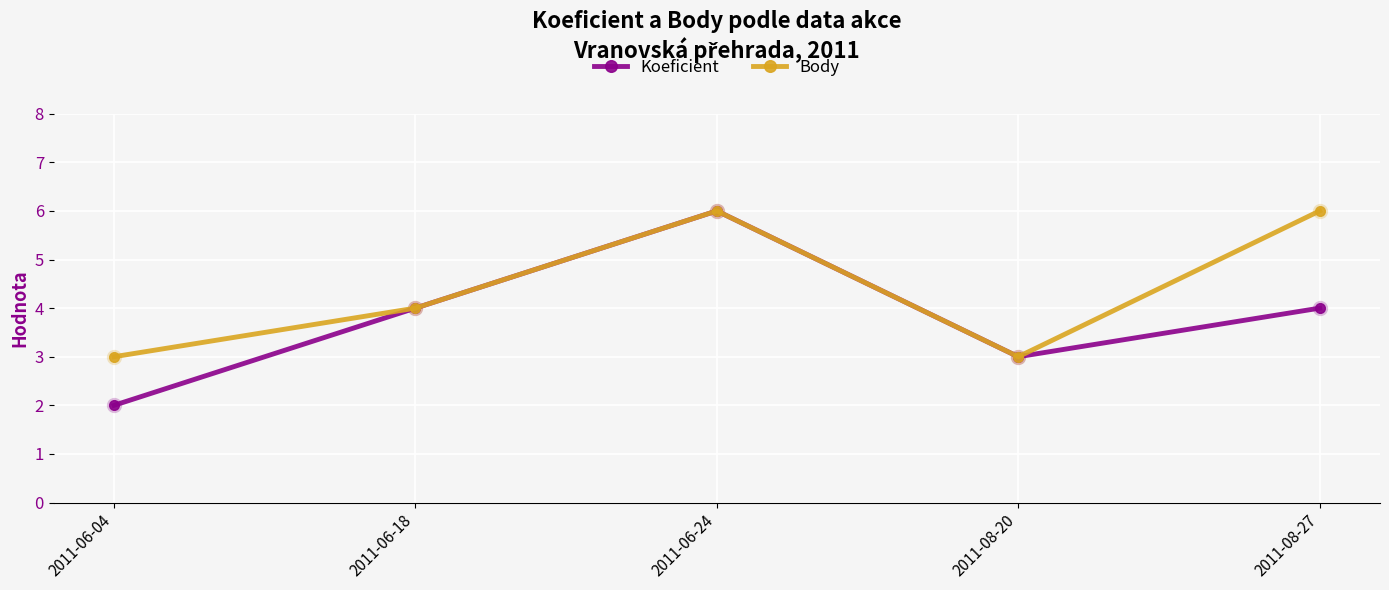

Which series has the widest spread of values?

Koeficient